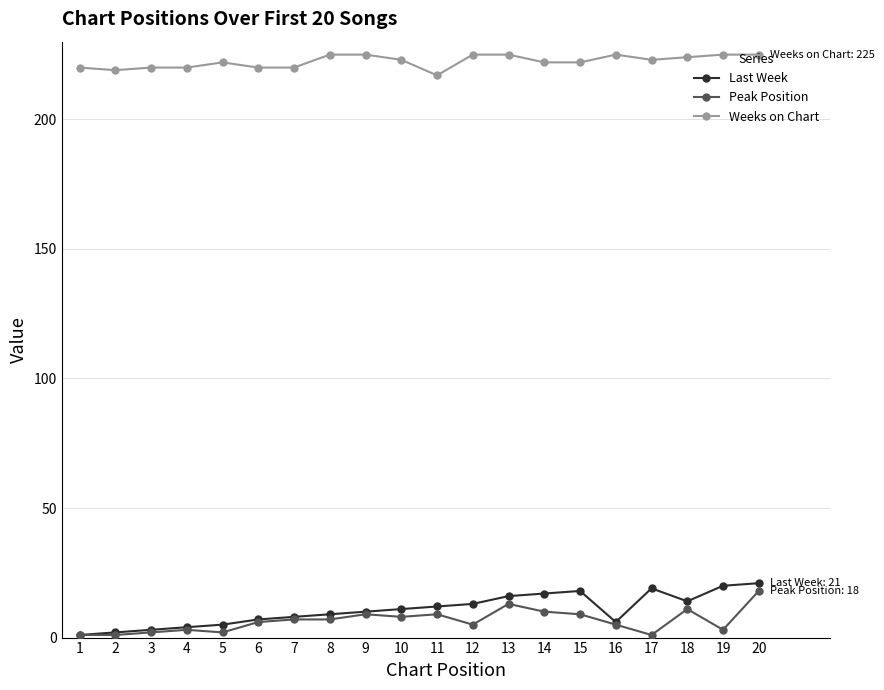

True or false: Weeks on Chart and Last Week cross at least once.

False